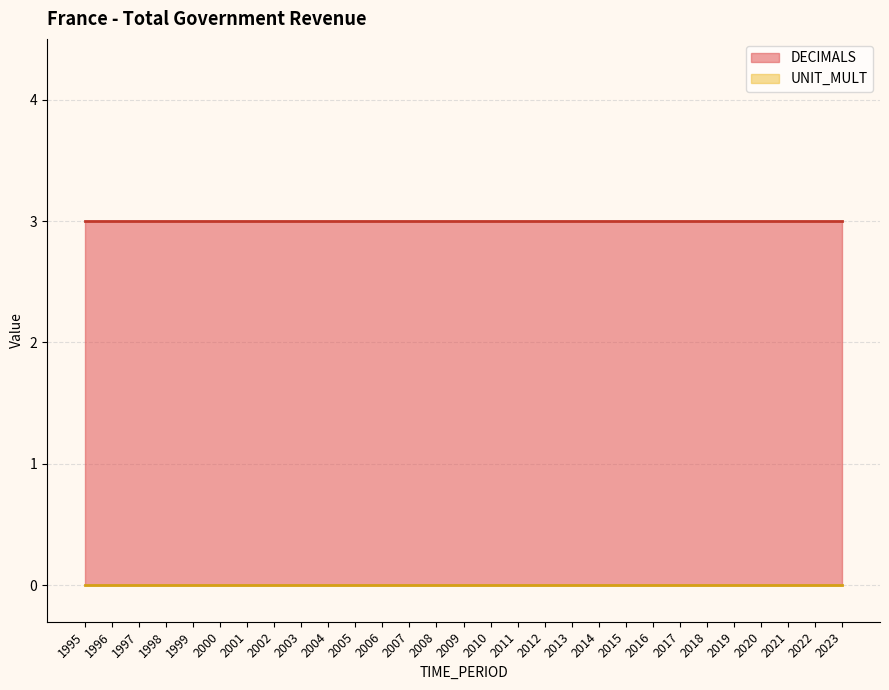

Count the number of categories in the chart.

29